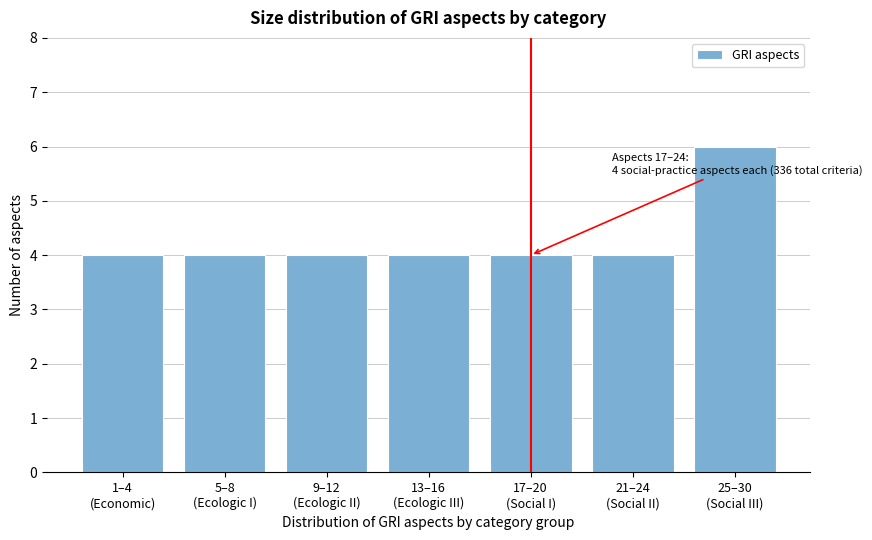

Reading left to right, extract all data points from this chart.

4	4	4	4	4	4	6